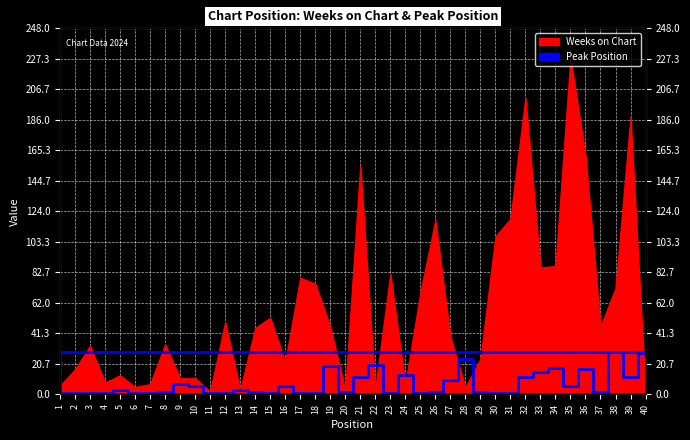

At which category does the data reach its first local valley?

15